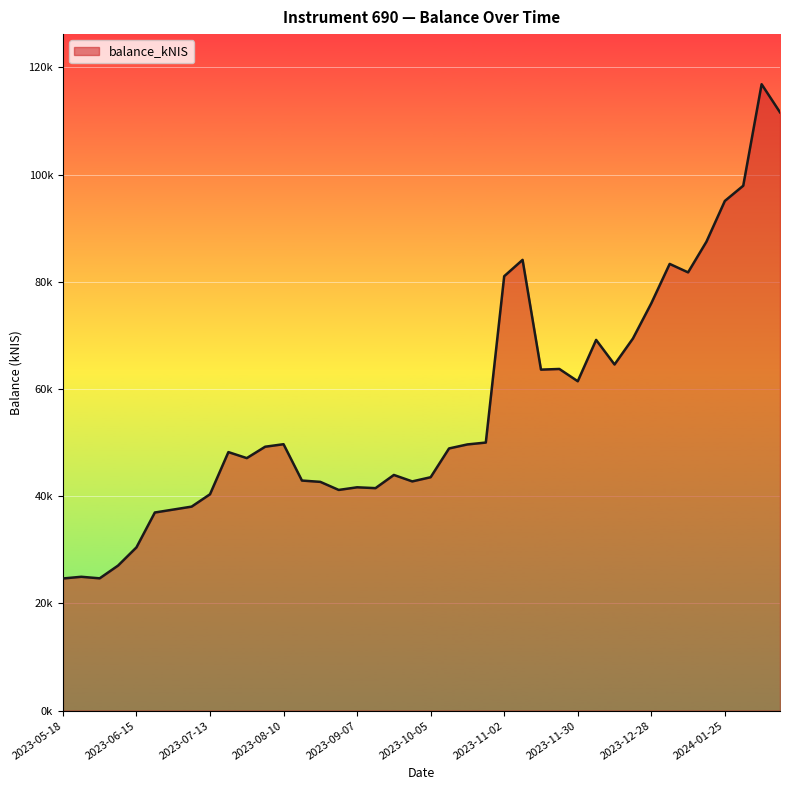

Is this an area chart (filled region under the line)?

Yes